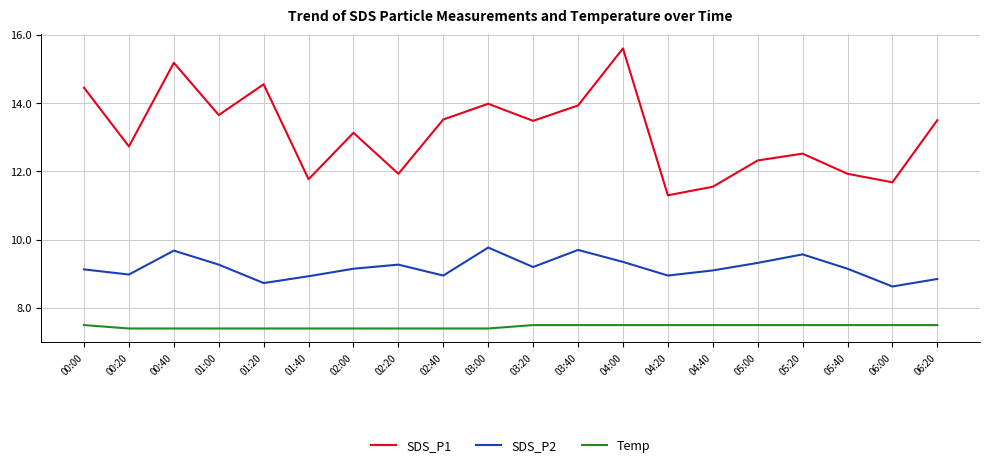

What position from the left is 05:00?

16